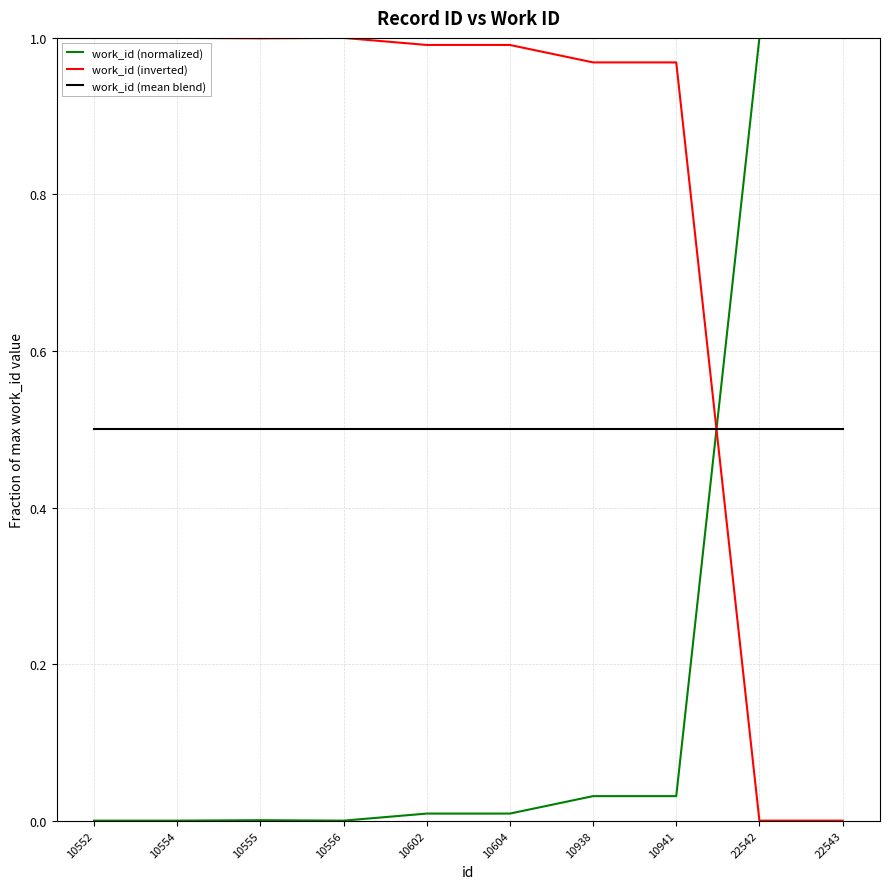

What is the total value across all series at 10556?

1.5